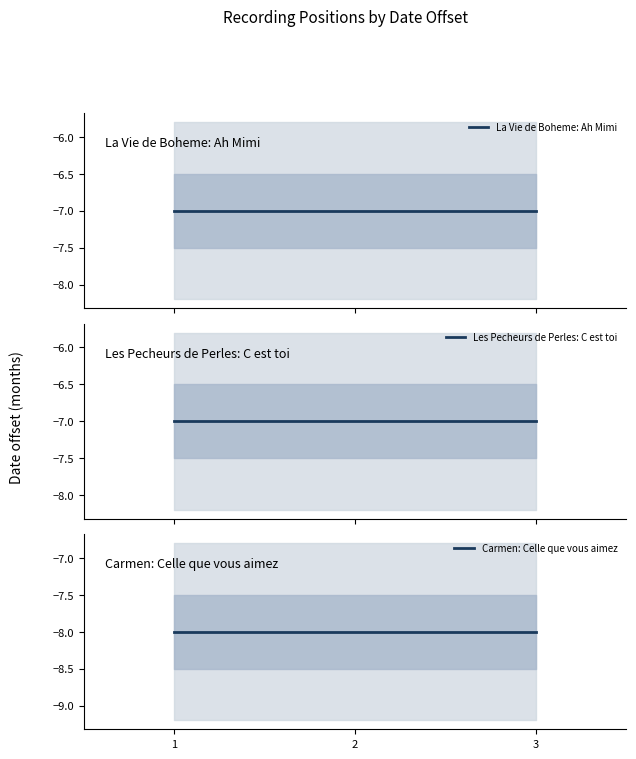

The value of Les Pecheurs de Perles: C est toi at 3 is -4. True or false?

False